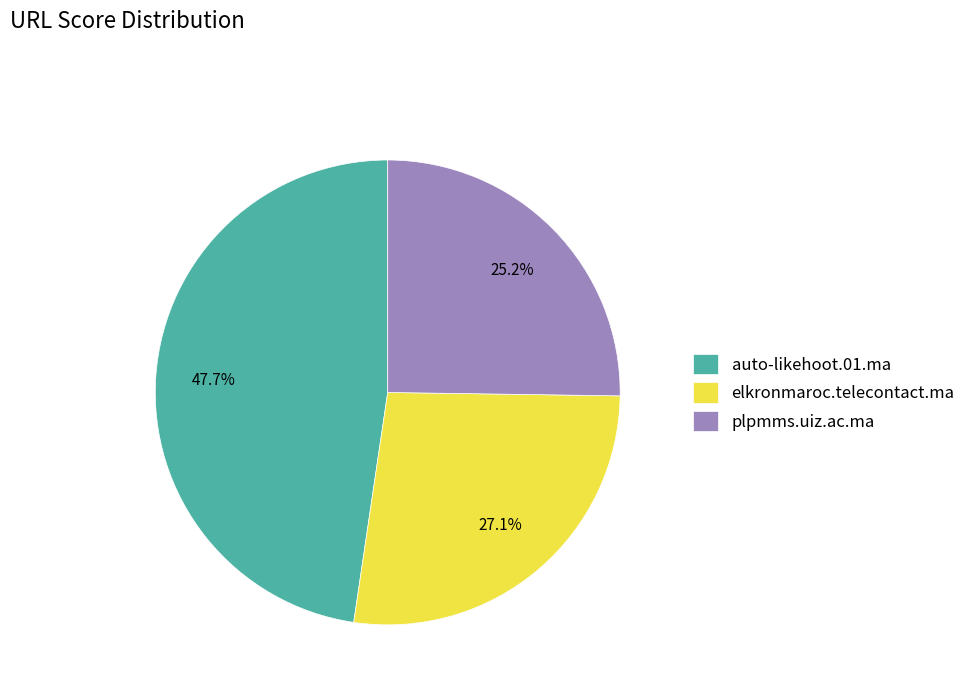

How many segments does this pie chart have?

3